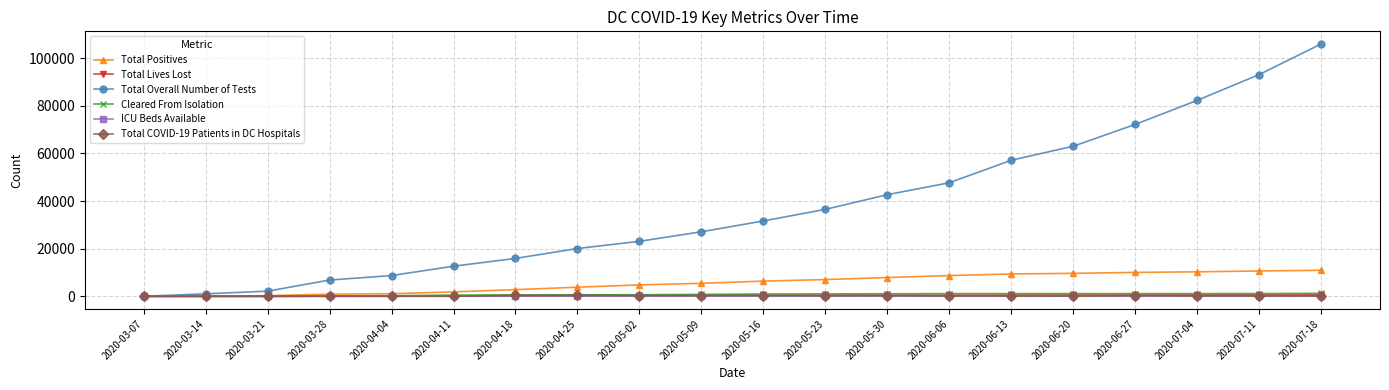

Which category has the highest value across all series?

2020-07-18